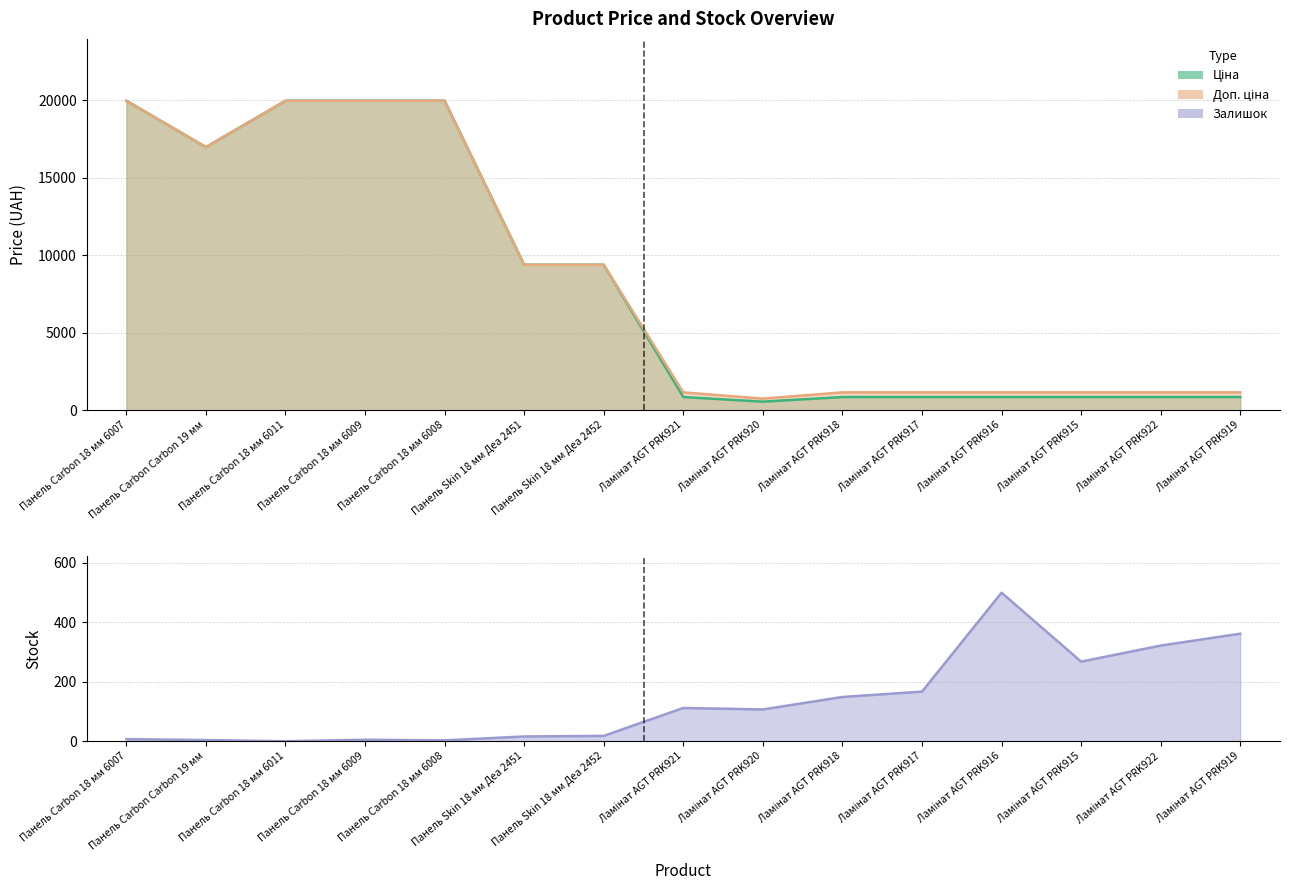

What is the difference between the maximum and minimum values?

500